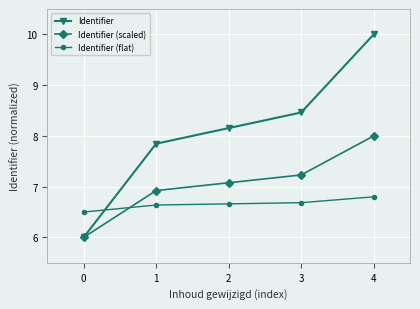

How many categories are shown in the chart?

5